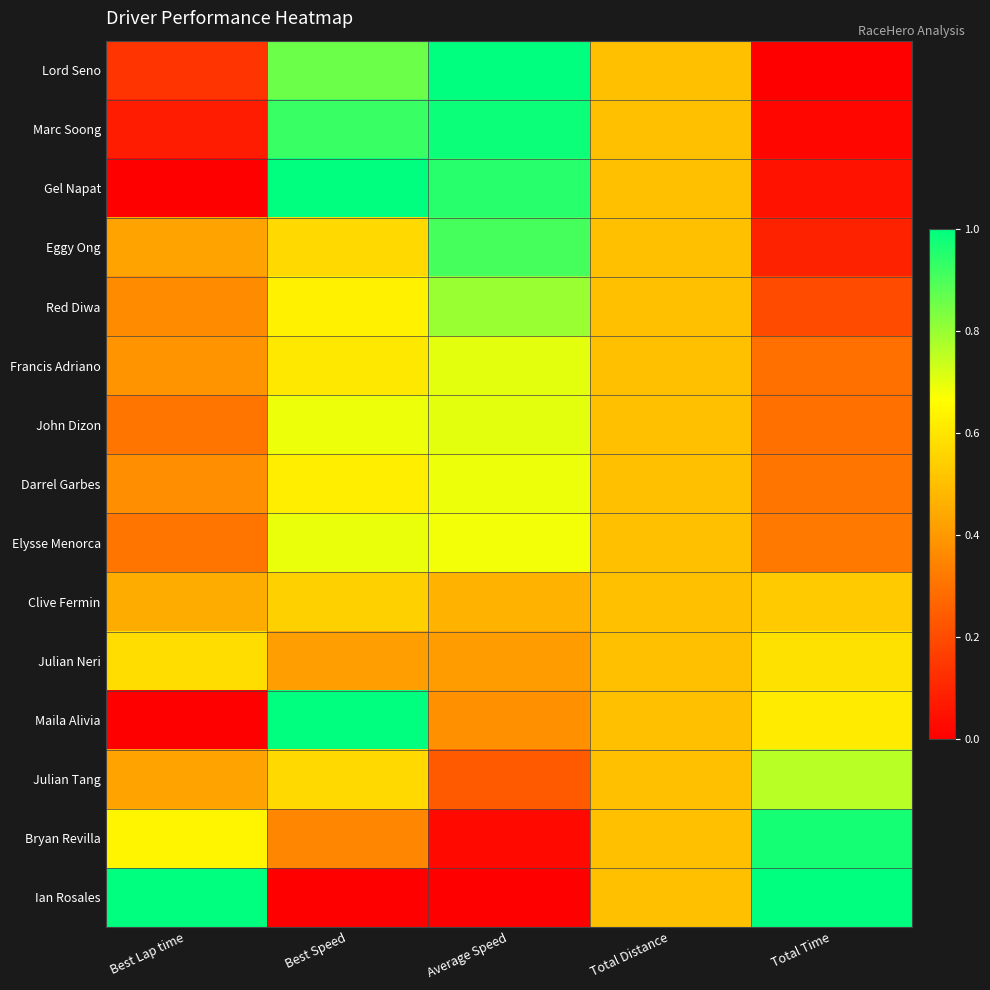

Reading left to right, extract all data points from this chart.

Lord Seno: Best Lap time=0.1	Best Speed=0.9	Average Speed=1.0	Total Distance=0.5	Total Time=0.0
Marc Soong: Best Lap time=0.1	Best Speed=0.9	Average Speed=1.0	Total Distance=0.5	Total Time=0.0
Gel Napat: Best Lap time=0.0	Best Speed=1.0	Average Speed=0.9	Total Distance=0.5	Total Time=0.1
Eggy Ong: Best Lap time=0.4	Best Speed=0.6	Average Speed=0.9	Total Distance=0.5	Total Time=0.1
Red Diwa: Best Lap time=0.4	Best Speed=0.6	Average Speed=0.8	Total Distance=0.5	Total Time=0.2
Francis Adriano: Best Lap time=0.4	Best Speed=0.6	Average Speed=0.7	Total Distance=0.5	Total Time=0.3
John Dizon: Best Lap time=0.3	Best Speed=0.7	Average Speed=0.7	Total Distance=0.5	Total Time=0.3
Darrel Garbes: Best Lap time=0.4	Best Speed=0.6	Average Speed=0.7	Total Distance=0.5	Total Time=0.3
Elysse Menorca: Best Lap time=0.3	Best Speed=0.7	Average Speed=0.7	Total Distance=0.5	Total Time=0.3
Clive Fermin: Best Lap time=0.5	Best Speed=0.5	Average Speed=0.5	Total Distance=0.5	Total Time=0.5
Julian Neri: Best Lap time=0.6	Best Speed=0.4	Average Speed=0.4	Total Distance=0.5	Total Time=0.6
Maila Alivia: Best Lap time=0.0	Best Speed=1.0	Average Speed=0.4	Total Distance=0.5	Total Time=0.6
Julian Tang: Best Lap time=0.4	Best Speed=0.6	Average Speed=0.2	Total Distance=0.5	Total Time=0.8
Bryan Revilla: Best Lap time=0.6	Best Speed=0.4	Average Speed=0.0	Total Distance=0.5	Total Time=1.0
Ian Rosales: Best Lap time=1.0	Best Speed=0.0	Average Speed=0.0	Total Distance=0.5	Total Time=1.0